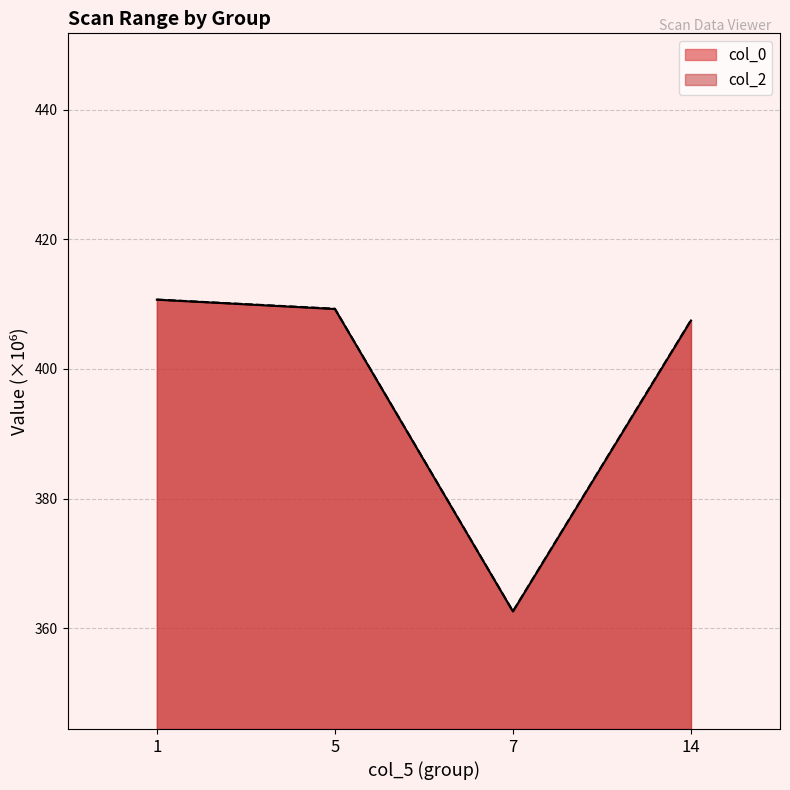

Reading left to right, transcribe all the data shown in this chart.

col_0: 1=410.7	5=409.2	7=362.6	14=407.5
col_2: 1=410.7	5=409.3	7=362.6	14=407.5